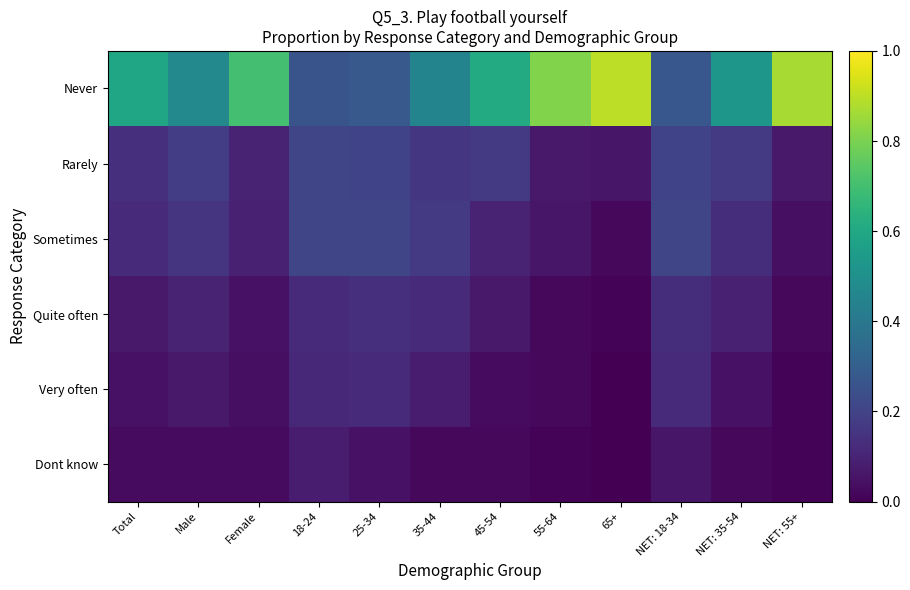

Reading right to left, transcribe all the data shown in this chart.

Never: NET: 55+=0.9	NET: 35-54=0.5	NET: 18-34=0.3	65+=0.9	55-64=0.8	45-54=0.6	35-44=0.5	25-34=0.3	18-24=0.3	Female=0.7	Male=0.5	Total=0.6
Rarely: NET: 55+=0.1	NET: 35-54=0.2	NET: 18-34=0.2	65+=0.1	55-64=0.1	45-54=0.2	35-44=0.2	25-34=0.2	18-24=0.2	Female=0.1	Male=0.2	Total=0.1
Sometimes: NET: 55+=0.0	NET: 35-54=0.1	NET: 18-34=0.2	65+=0.0	55-64=0.1	45-54=0.1	35-44=0.2	25-34=0.2	18-24=0.2	Female=0.1	Male=0.1	Total=0.1
Quite often: NET: 55+=0.0	NET: 35-54=0.1	NET: 18-34=0.1	65+=0.0	55-64=0.0	45-54=0.1	35-44=0.1	25-34=0.1	18-24=0.1	Female=0.1	Male=0.1	Total=0.1
Very often: NET: 55+=0.0	NET: 35-54=0.1	NET: 18-34=0.1	65+=0.0	55-64=0.0	45-54=0.0	35-44=0.1	25-34=0.1	18-24=0.1	Female=0.0	Male=0.1	Total=0.1
Dont know: NET: 55+=0.0	NET: 35-54=0.0	NET: 18-34=0.1	65+=0.0	55-64=0.0	45-54=0.0	35-44=0.0	25-34=0.1	18-24=0.1	Female=0.0	Male=0.0	Total=0.0